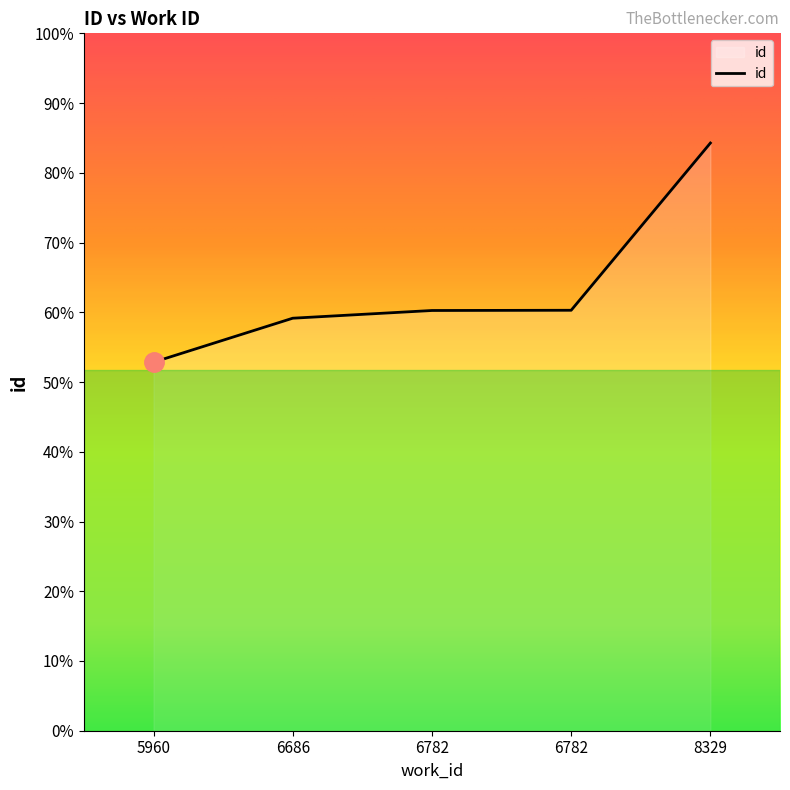

List the labels in order of value, largest first.

8329, 6782, 6782, 6686, 5960